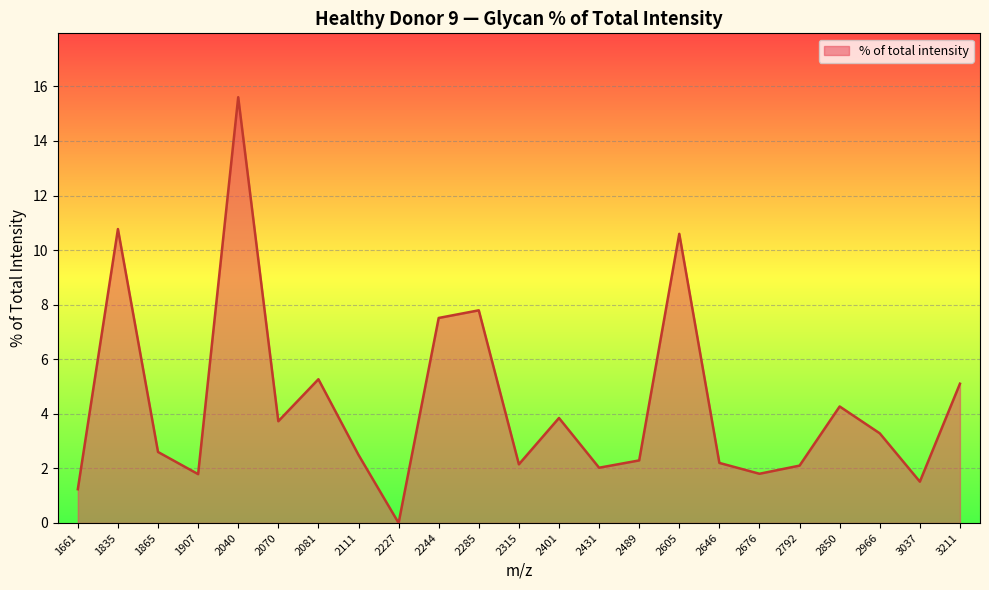

Where does the data first go above 2?

1835